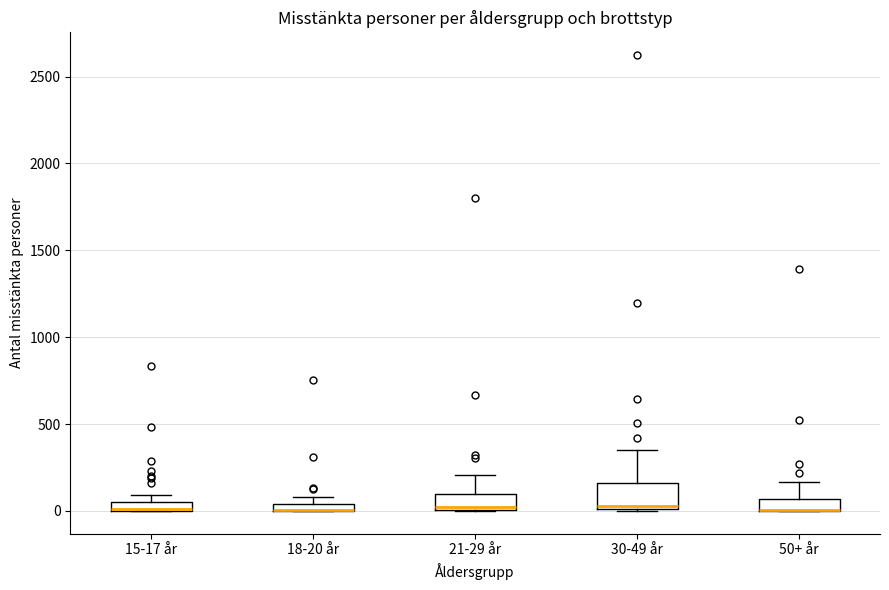

Where does the upper whisker of the box for 30-49 år end on the y-axis? The values are not printed on the chart, so give them approximately, as read against the axis.

350